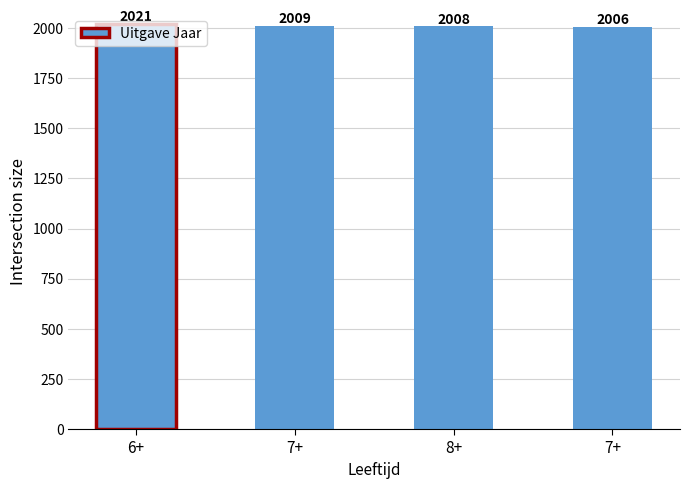

Which category has the lowest value across all series?

7+